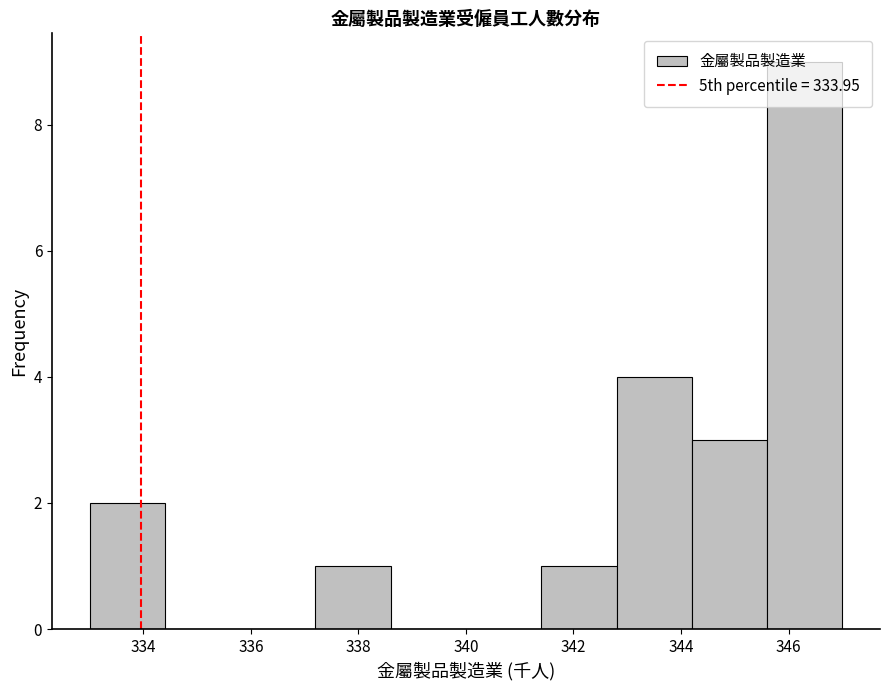

Reading left to right, transcribe this chart: for each bar, give the range it covers on the x-axis and its height. The values are not printed on the chart, so give them approximately, as read against the axis.

333.0 to 334.4: 2
334.4 to 335.8: 0
335.8 to 337.2: 0
337.2 to 338.6: 1
338.6 to 340.0: 0
340.0 to 341.4: 0
341.4 to 342.8: 1
342.8 to 344.2: 4
344.2 to 345.6: 3
345.6 to 347.0: 9